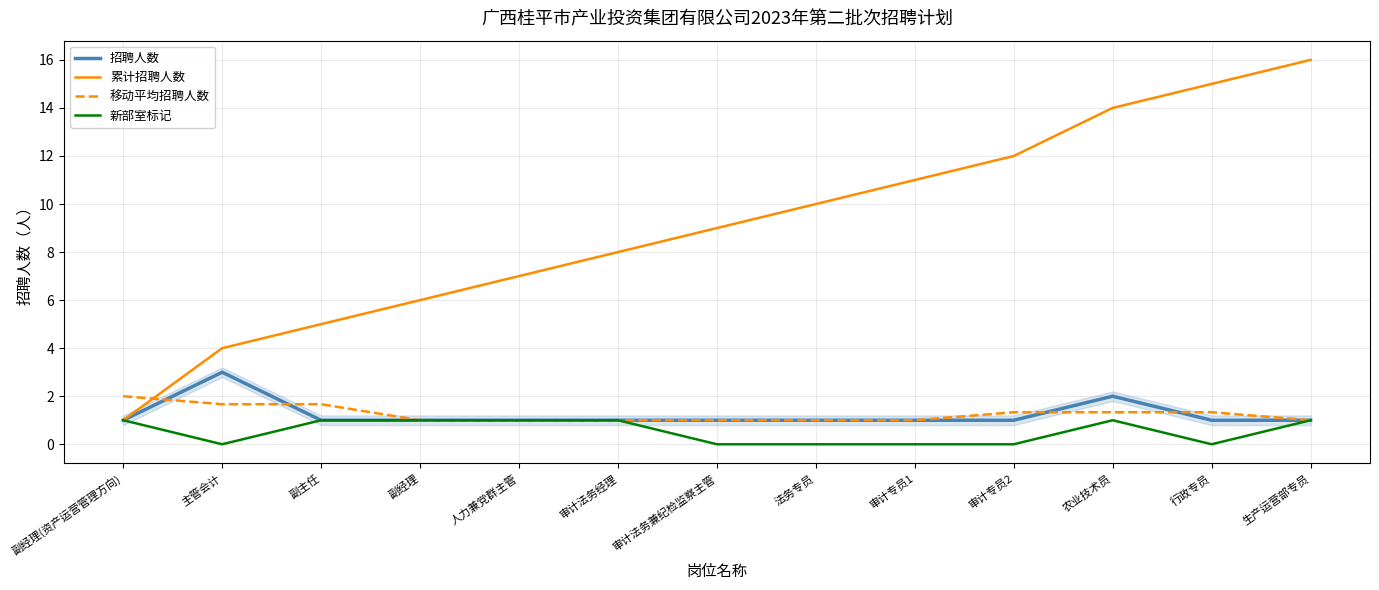

Which series changed the most between 副经理 and 农业技术员?

累计招聘人数